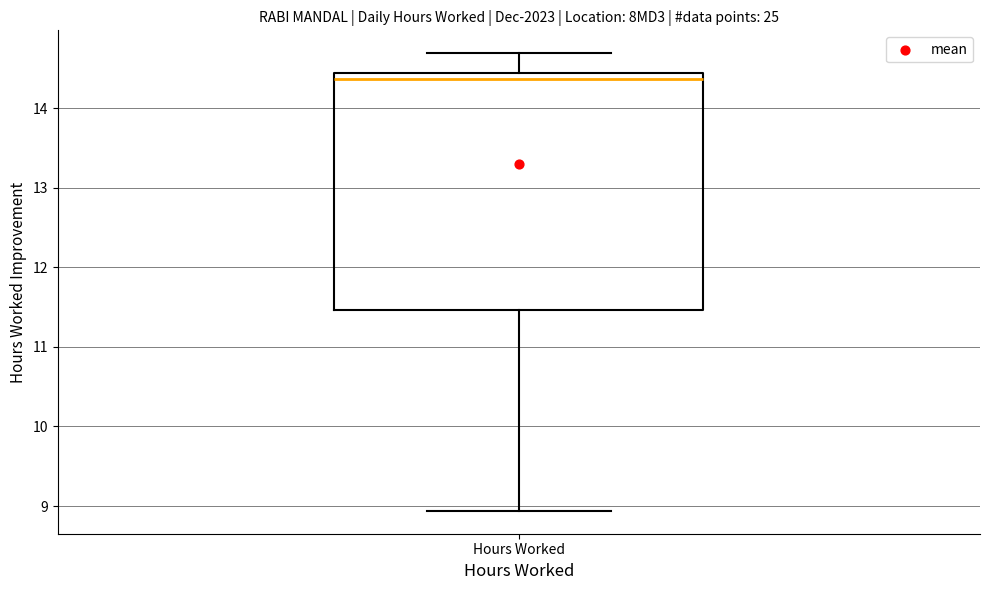

Transcribe this box plot: give where the median line is, the range the box spans, and where the two whiskers end, as read against the y-axis. The values are not printed on the chart, so give them approximately, as read against the axis.

median 14.4 (just below the box's upper edge), box 11.5 to 14.4, whiskers 8.9 to 14.7